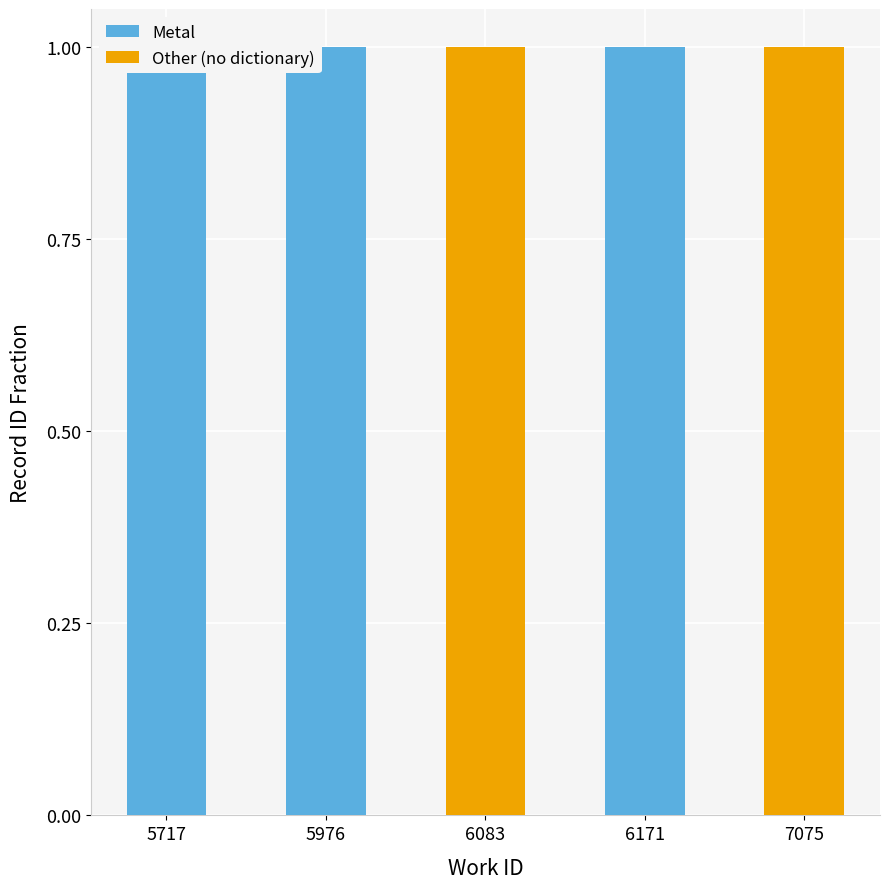

Does the chart contain stacked bars?

No